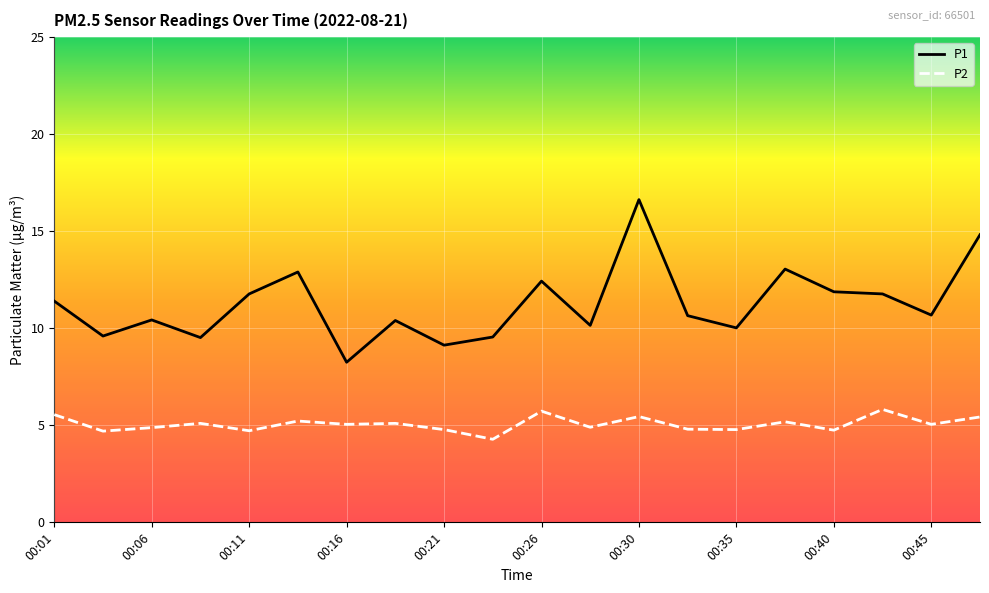

What is the difference between the maximum and minimum values in the P1 series?

8.4